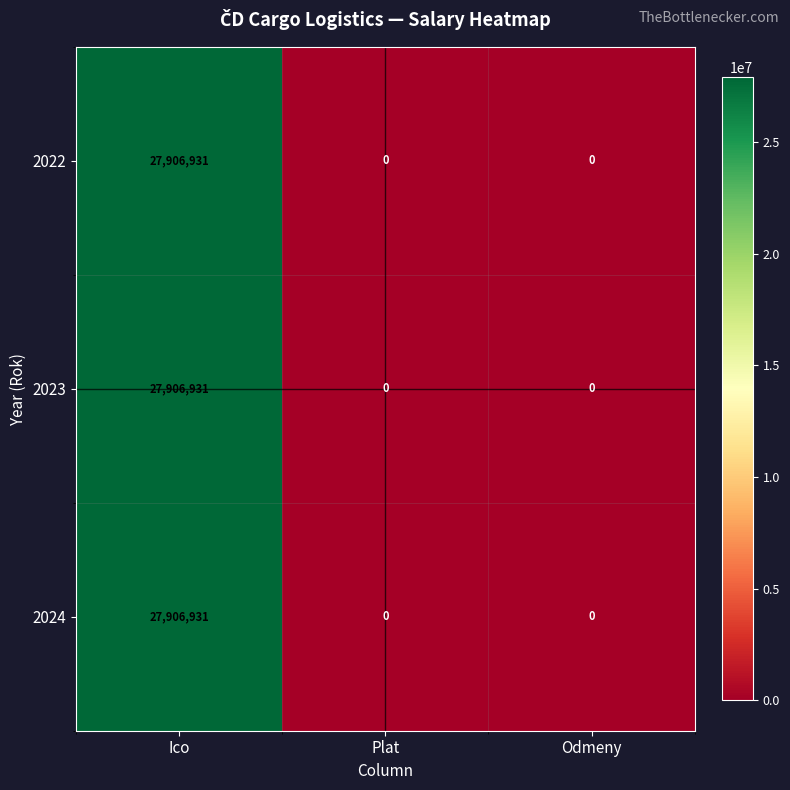

Reading right to left, extract all data points from this chart.

2022: 0	0	27906931
2023: 0	0	27906931
2024: 0	0	27906931